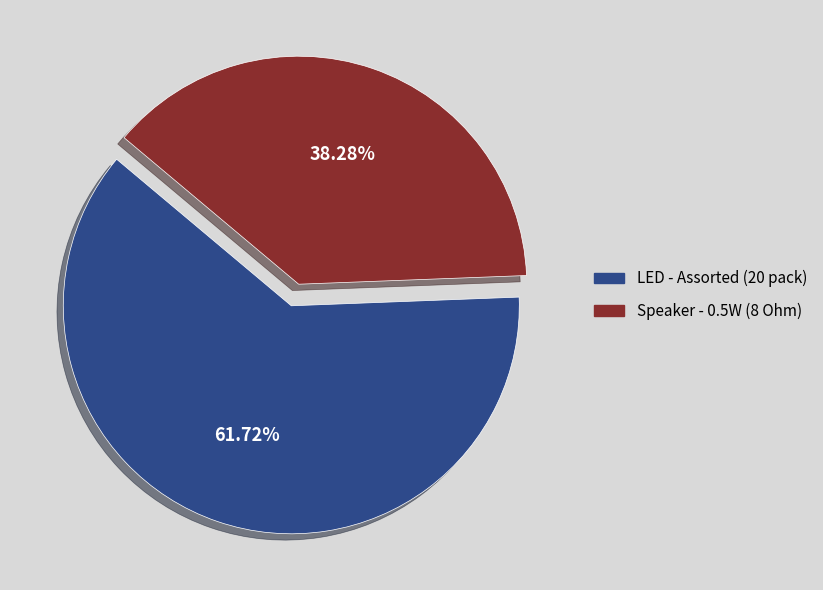

Which slice represents more than half of the pie?

LED - Assorted (20 pack)